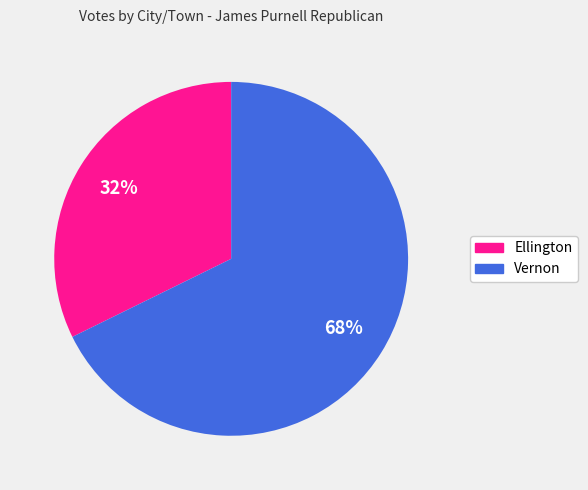

Between Vernon and Ellington, which is larger?

Vernon